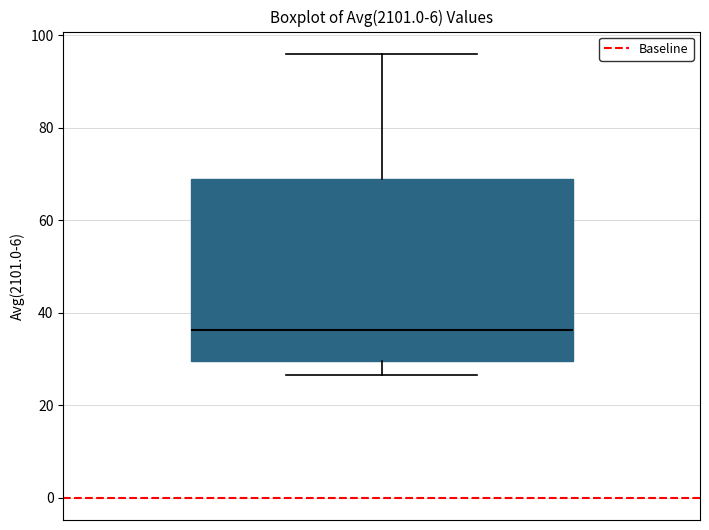

Where does the lower whisker of the box end on the y-axis? The values are not printed on the chart, so give them approximately, as read against the axis.

26